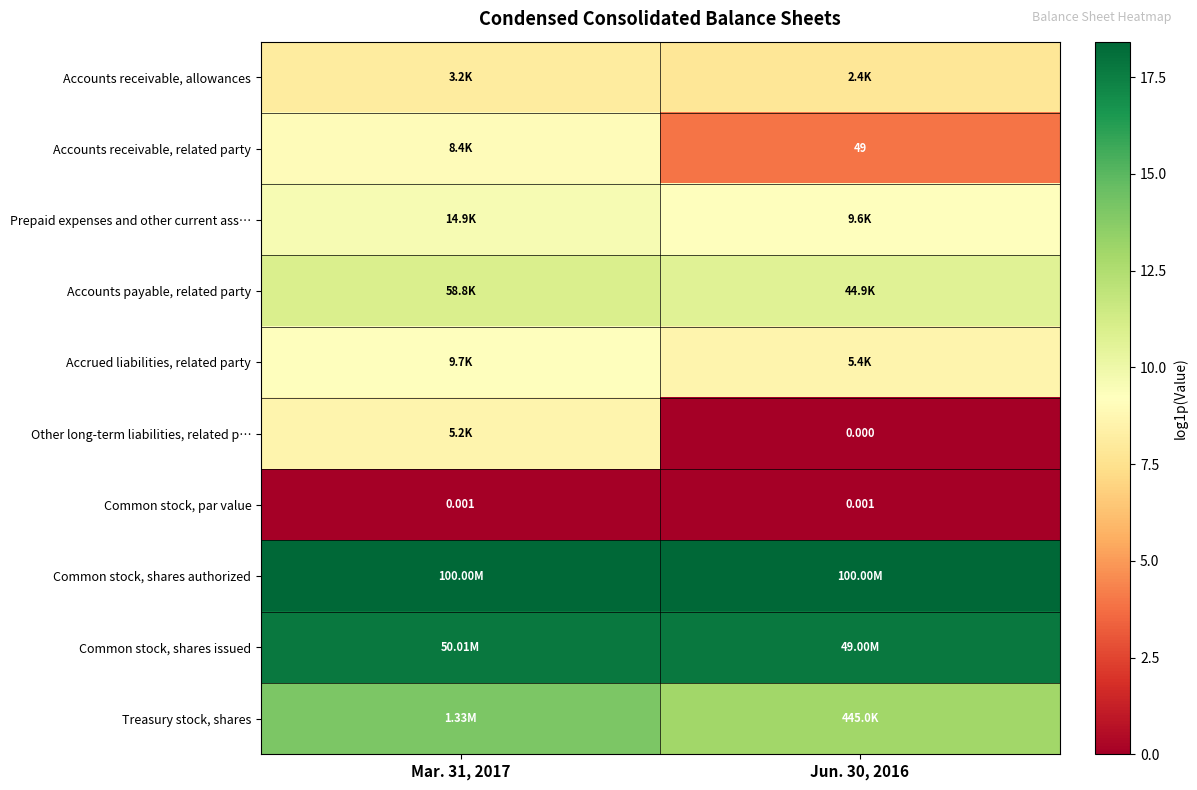

Is it true that Accounts receivable, related party equals 9.0 at Mar. 31, 2017?

True